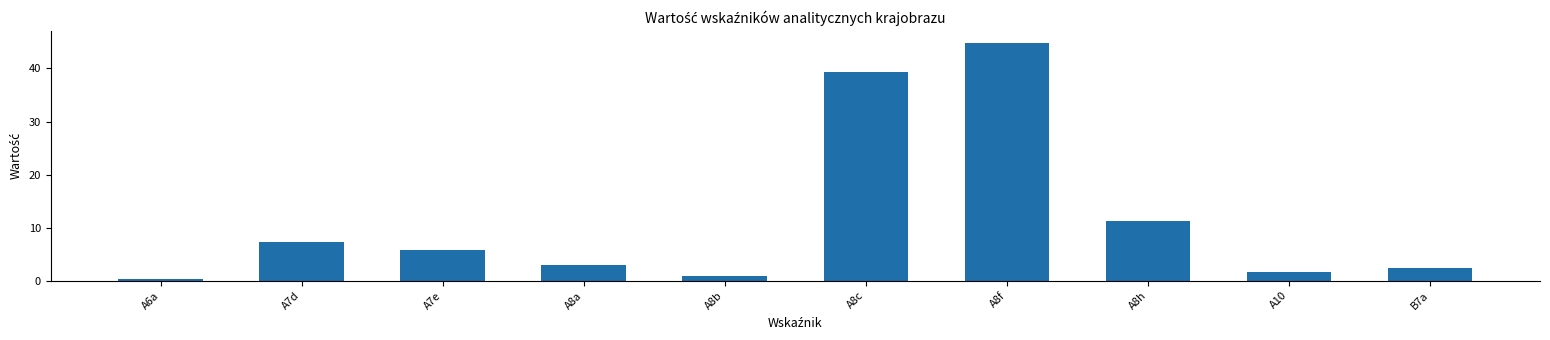

Rank the categories by value from highest to lowest.

A8f, A8c, A8h, A7d, A7e, A8a, B7a, A10, A8b, A6a